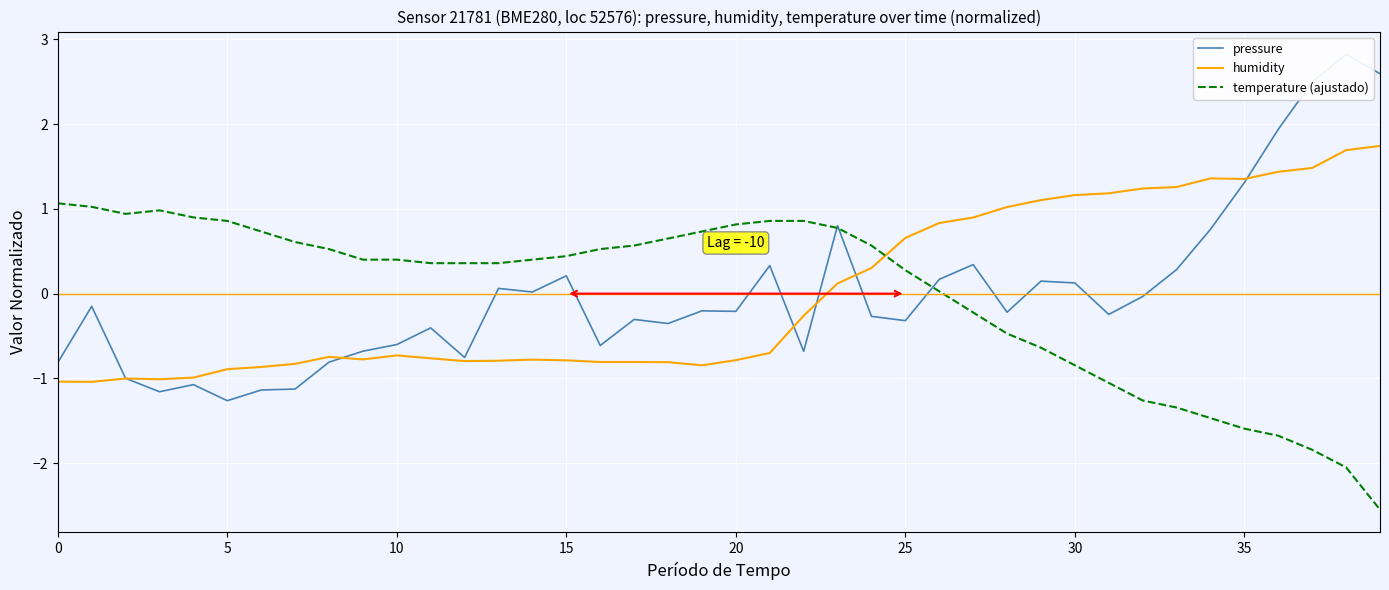

At how many categories does at least one series exceed 1?

14